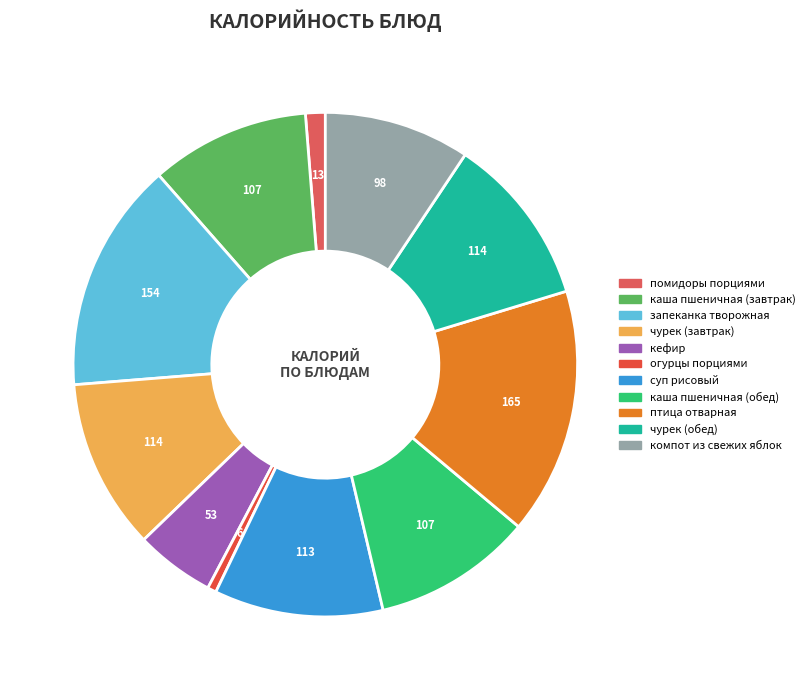

Does каша пшеничная (завтрак) account for over 50% of the chart?

No